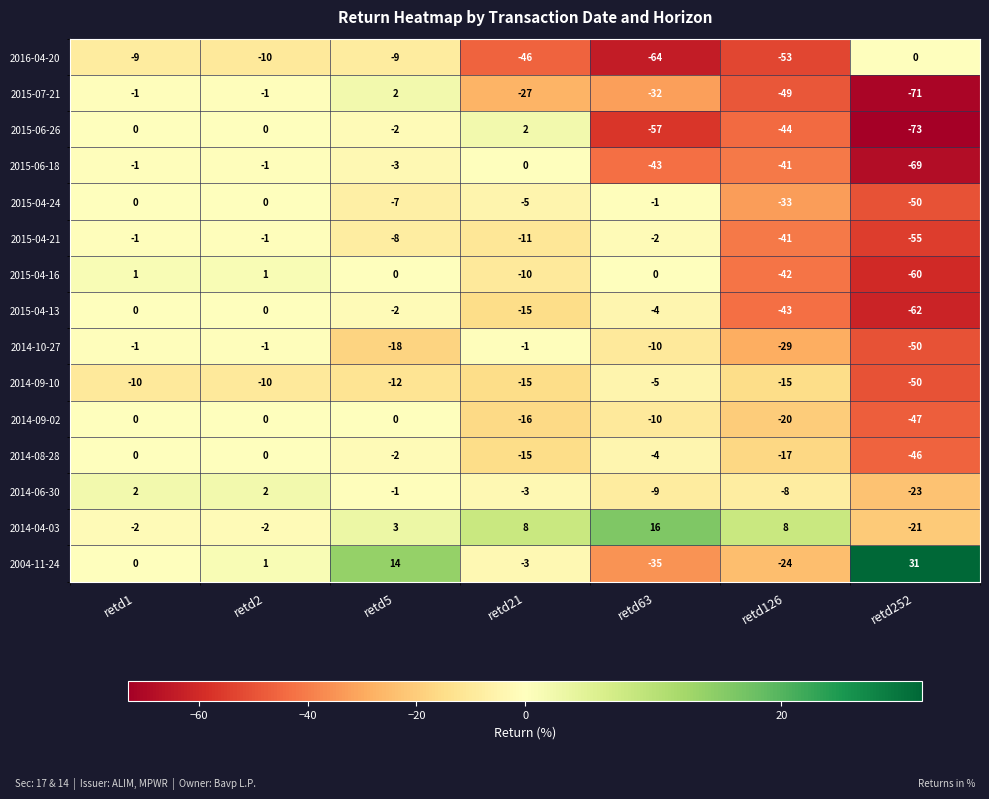

What is the difference between the second highest and second lowest values in the 2015-07-21 series?

48